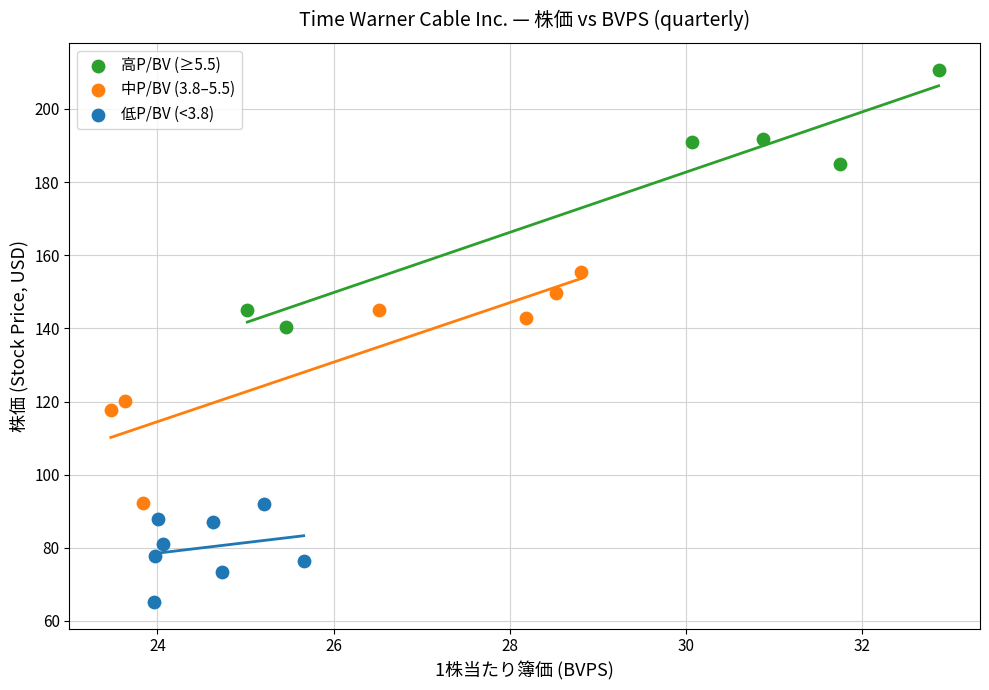

Which series contains the highest Y value?

高P/BV (≥5.5)